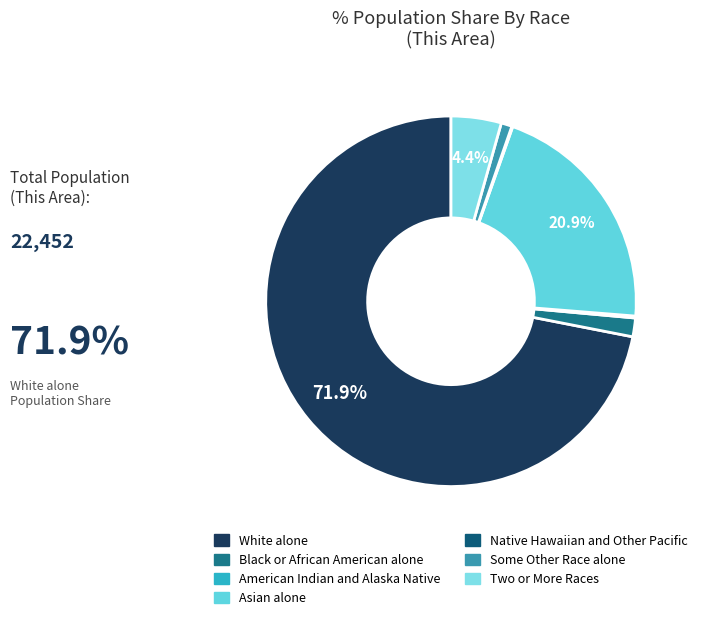

What is the largest slice in the pie chart?

White alone